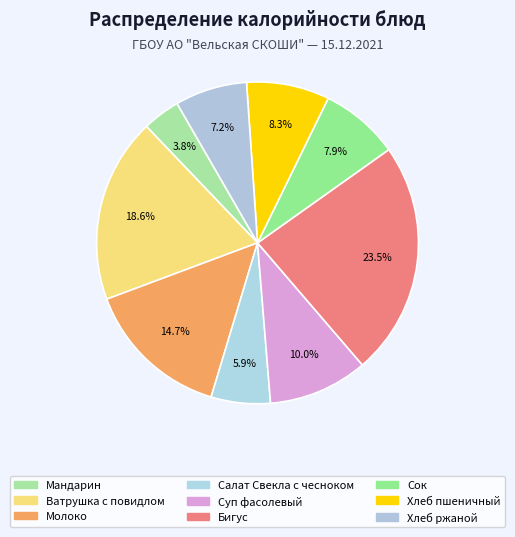

How many slices are in this pie chart?

9